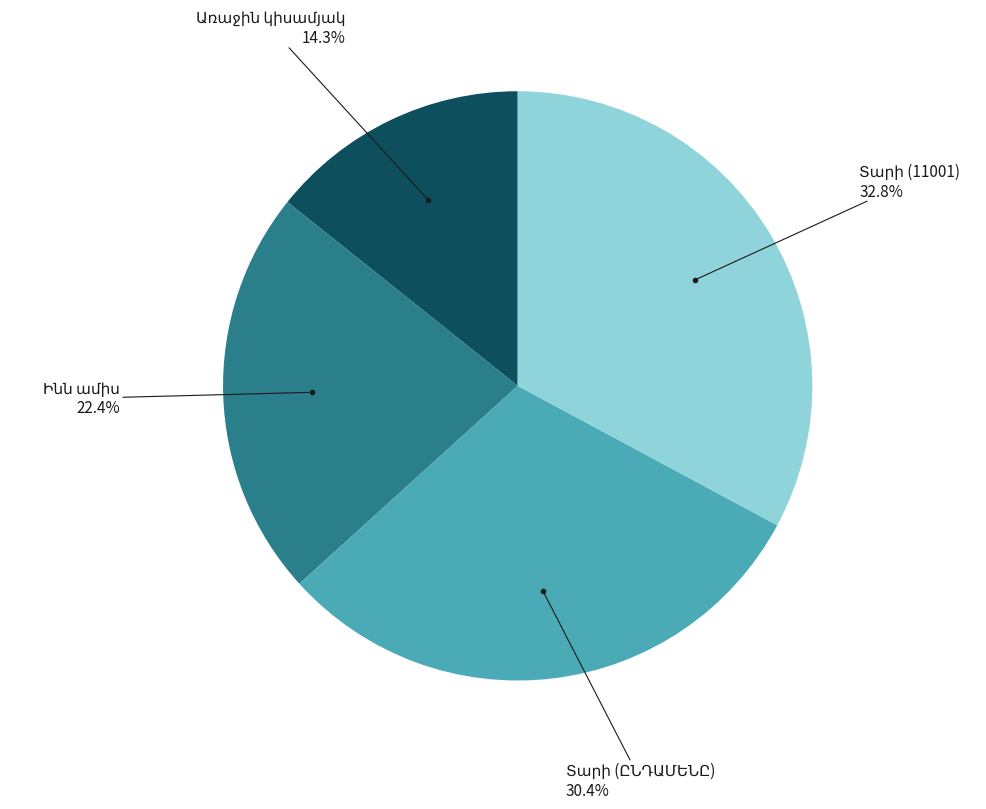

Is there a majority slice in this chart?

No